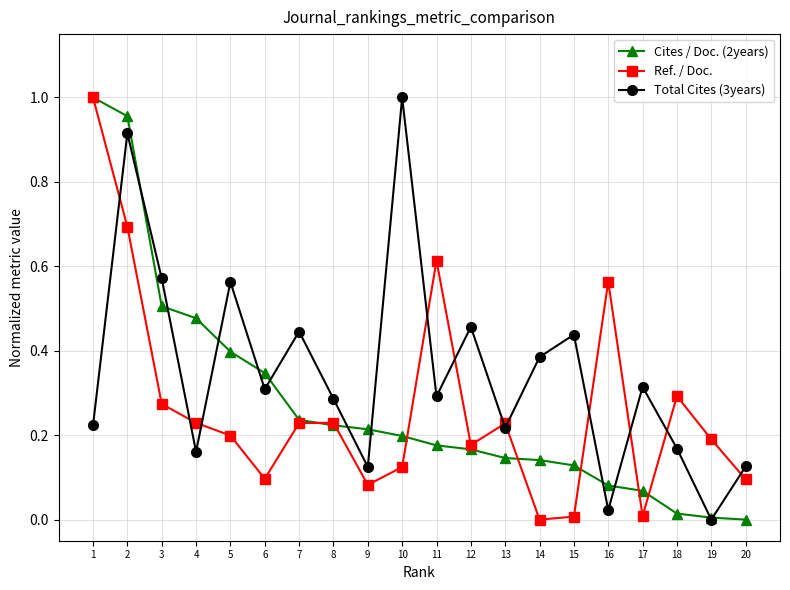

How many interior local peaks does the Total Cites (3years) series have?

7